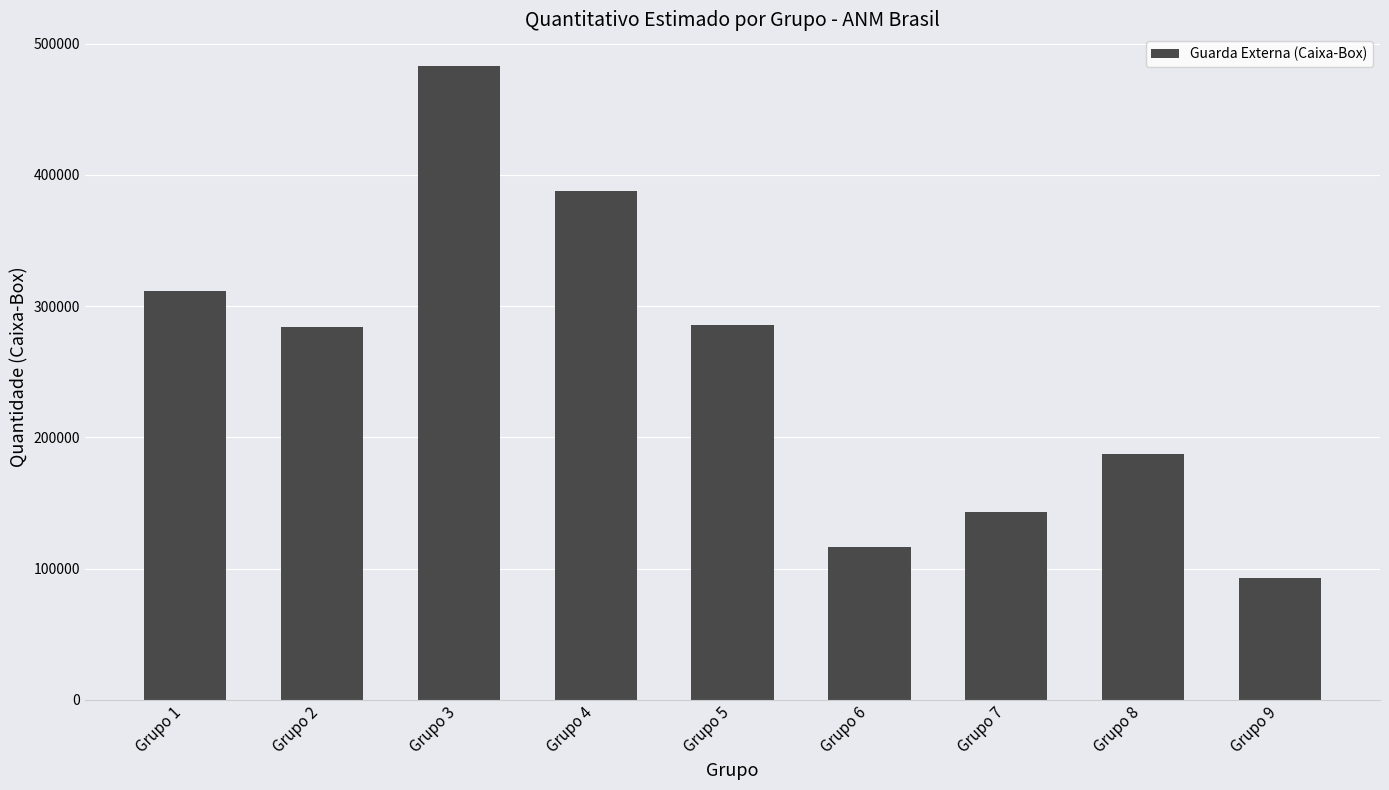

How many categories are shown in the chart?

9